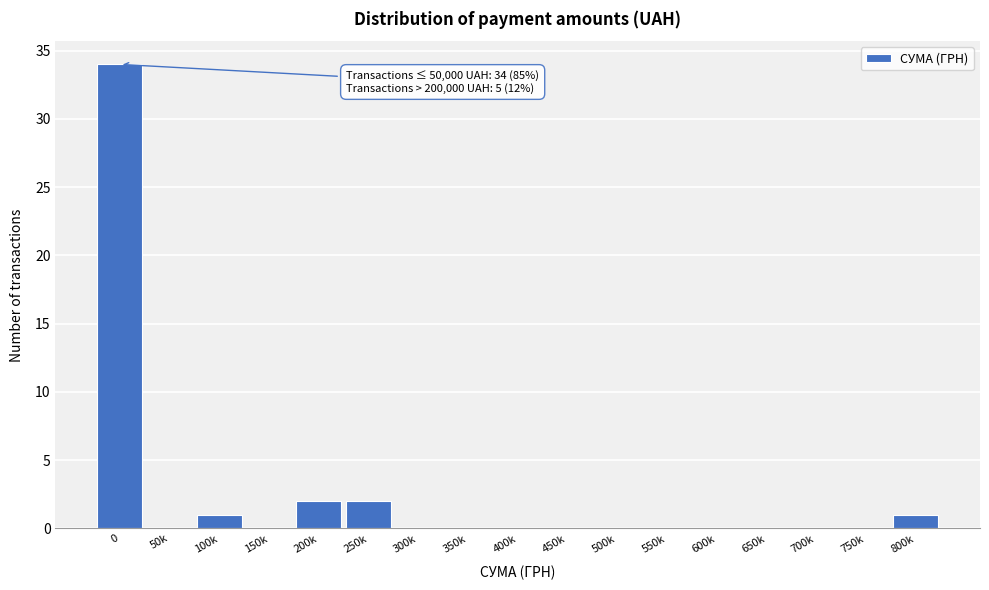

Reading right to left, extract all data points from this chart.

800k=1	750k=0	700k=0	650k=0	600k=0	550k=0	500k=0	450k=0	400k=0	350k=0	300k=0	250k=2	200k=2	150k=0	100k=1	50k=0	0=34